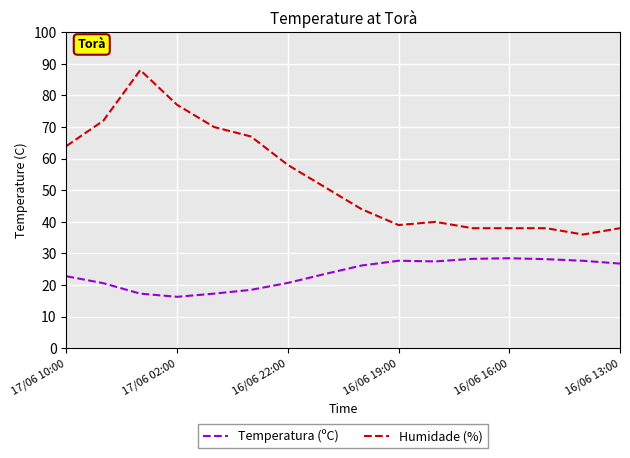

Which series has the largest total across all categories?

Humidade (%)